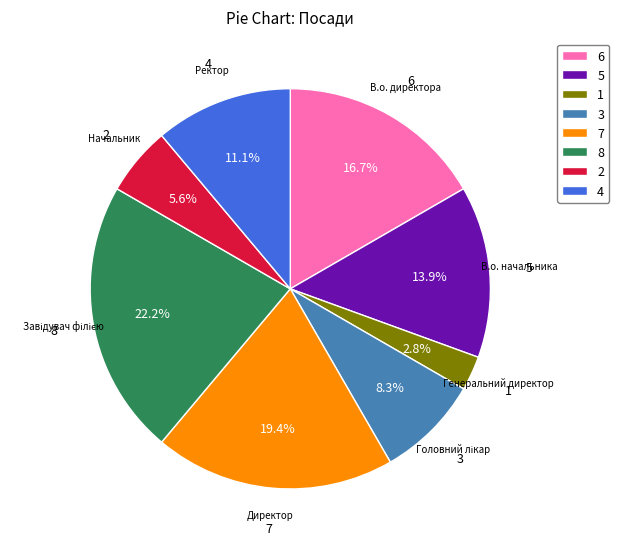

To the nearest percent, what is the difference between the largest and smallest slice percentages?

19%